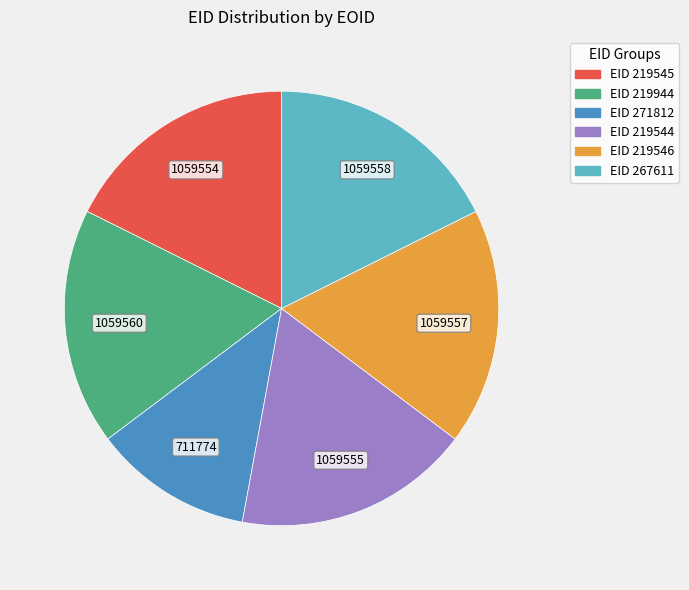

Which has a higher value, EID 271812 or EID 267611?

EID 267611